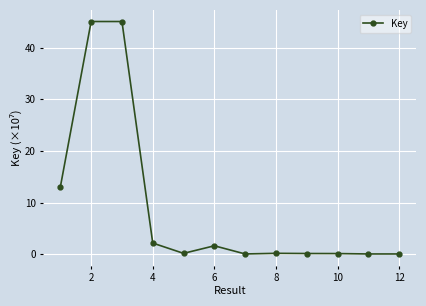

How many lines are shown in the chart?

1